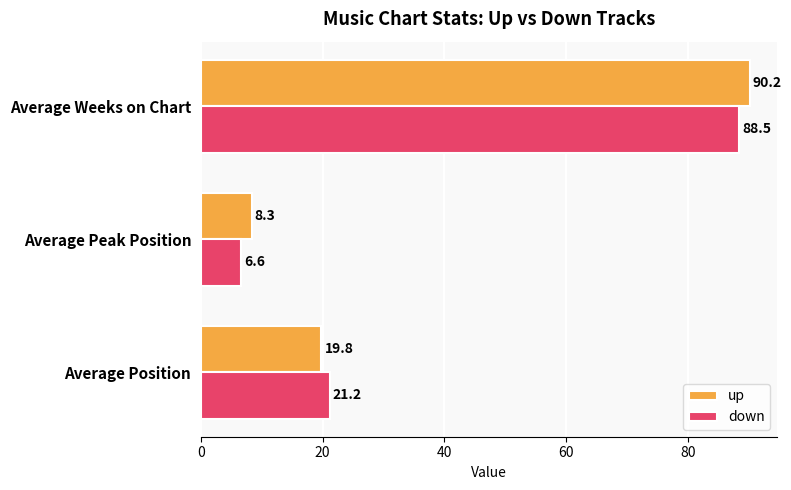

At which label is up closest to 49?

Average Position